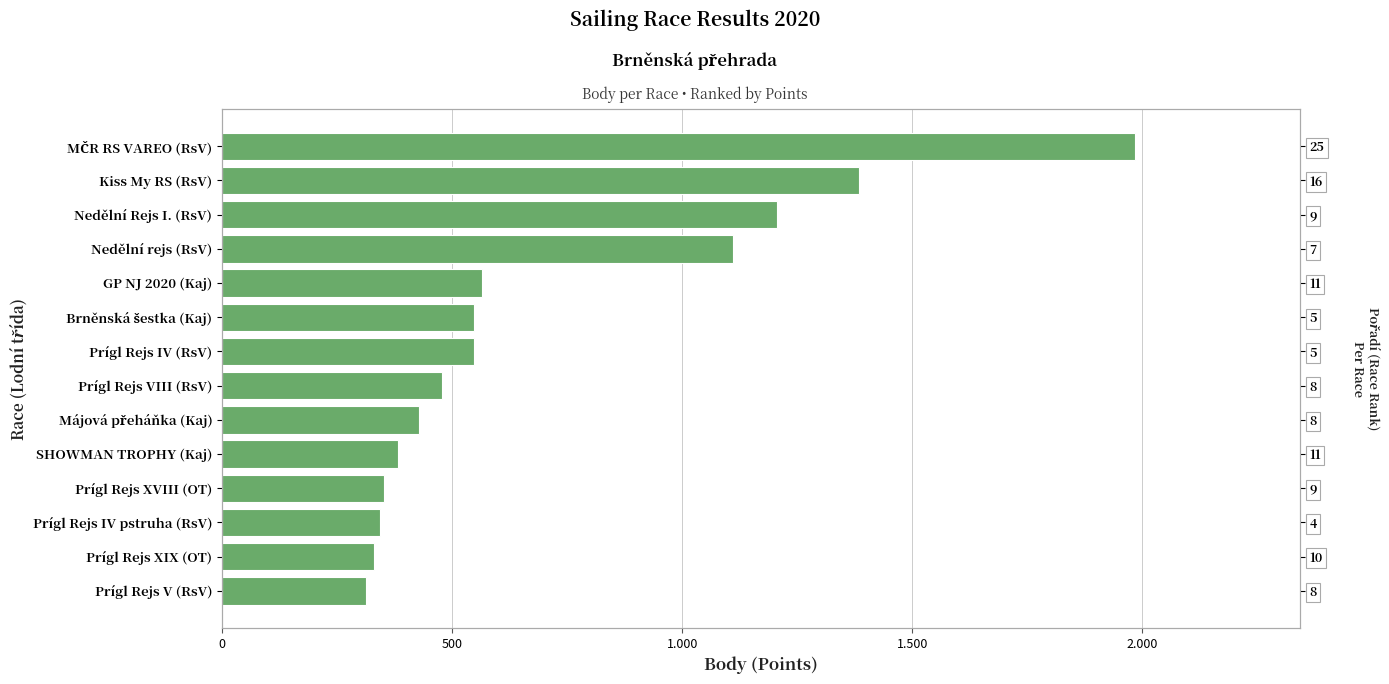

How many series are shown in this chart?

1